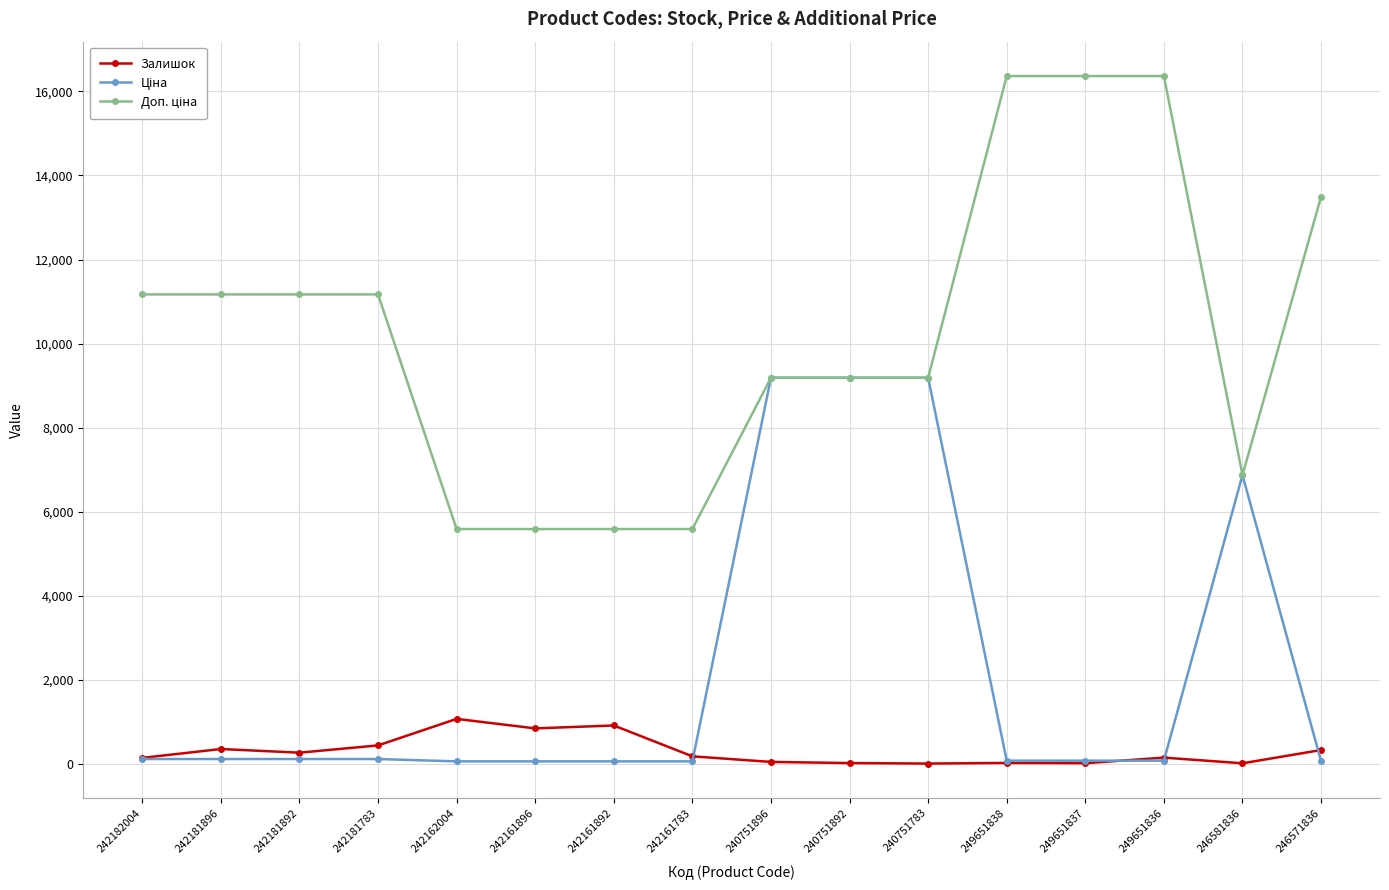

At how many categories does at least one series exceed 1777?

16